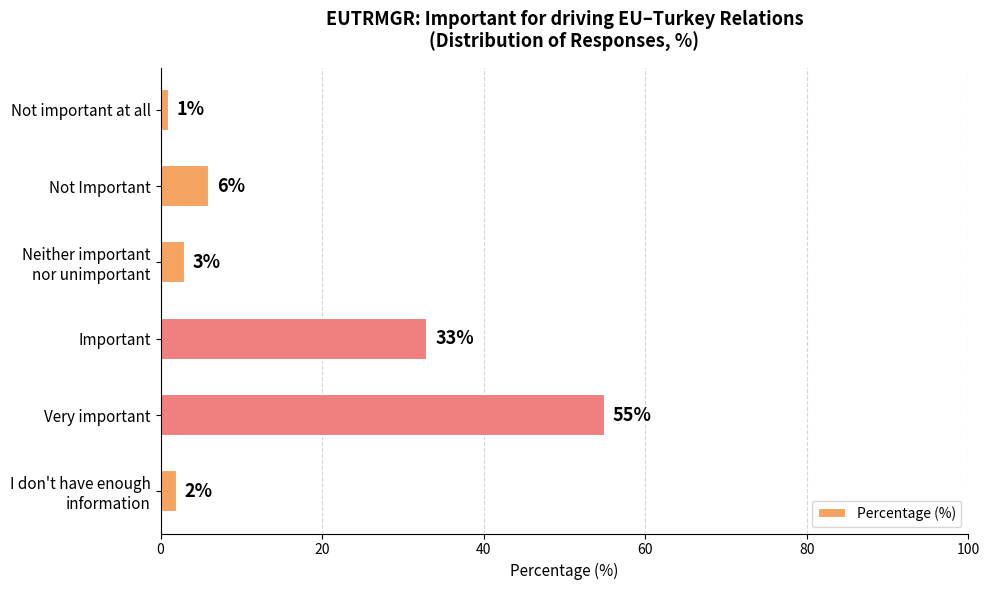

At which category does the chart reach its peak across all series?

Very important